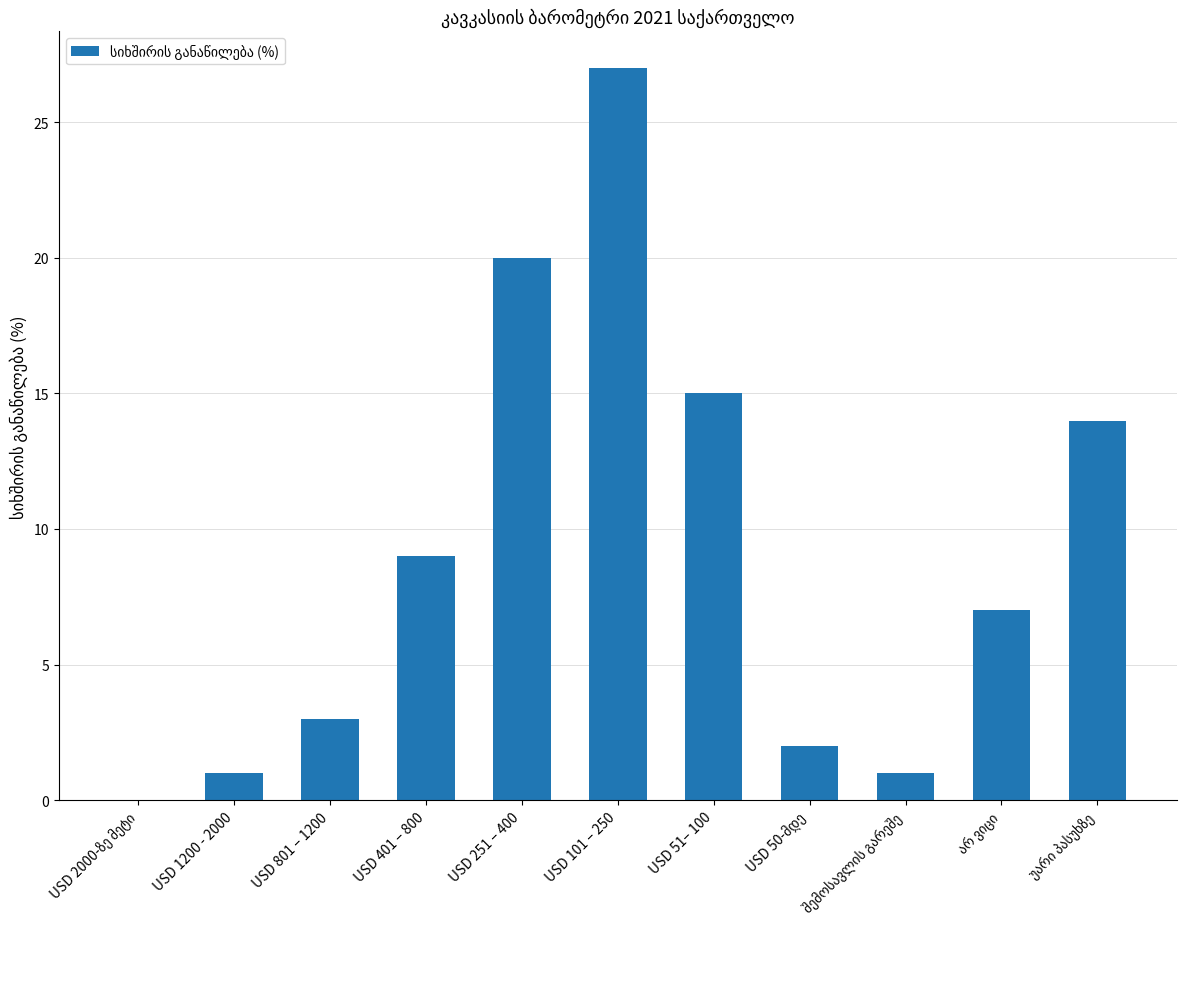

What is the greatest value displayed?

27